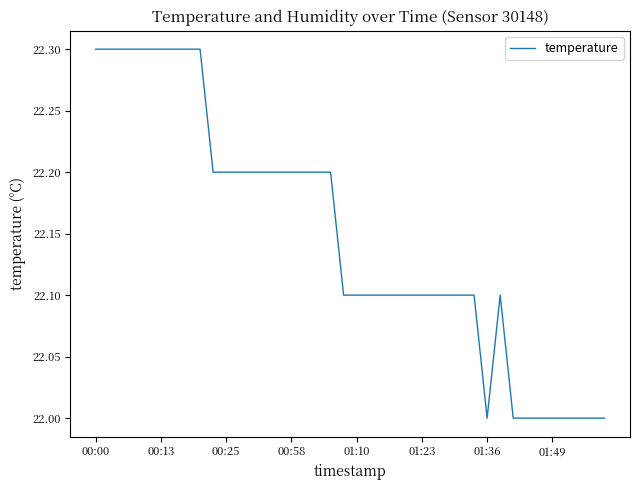

What is the difference between the maximum and minimum values?

0.3